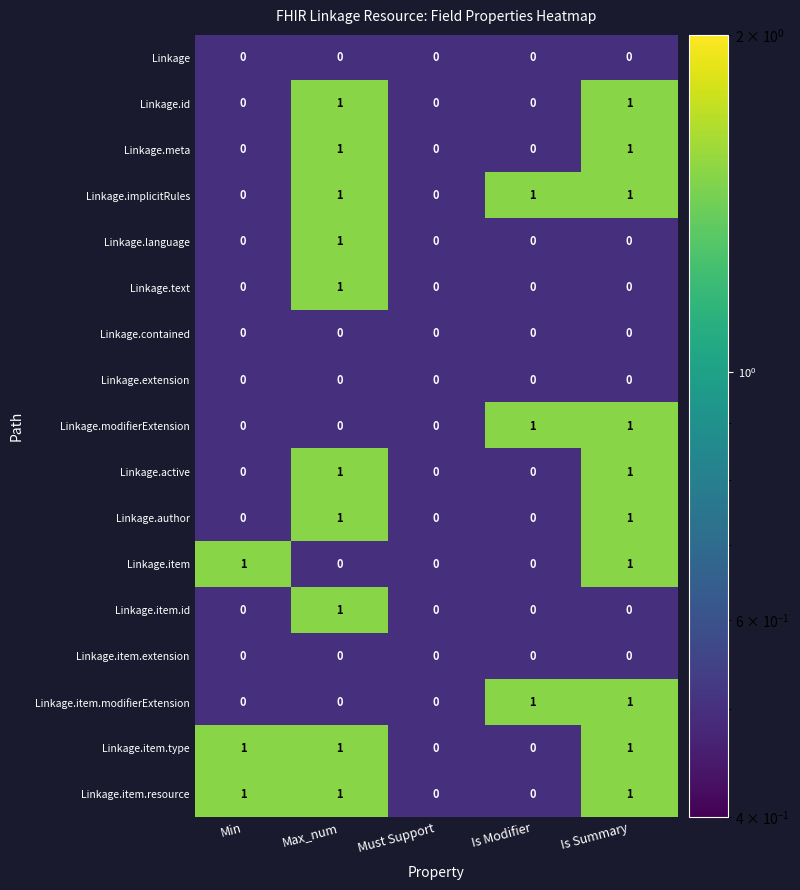

What is the difference between the highest and lowest values at Max_num?

1